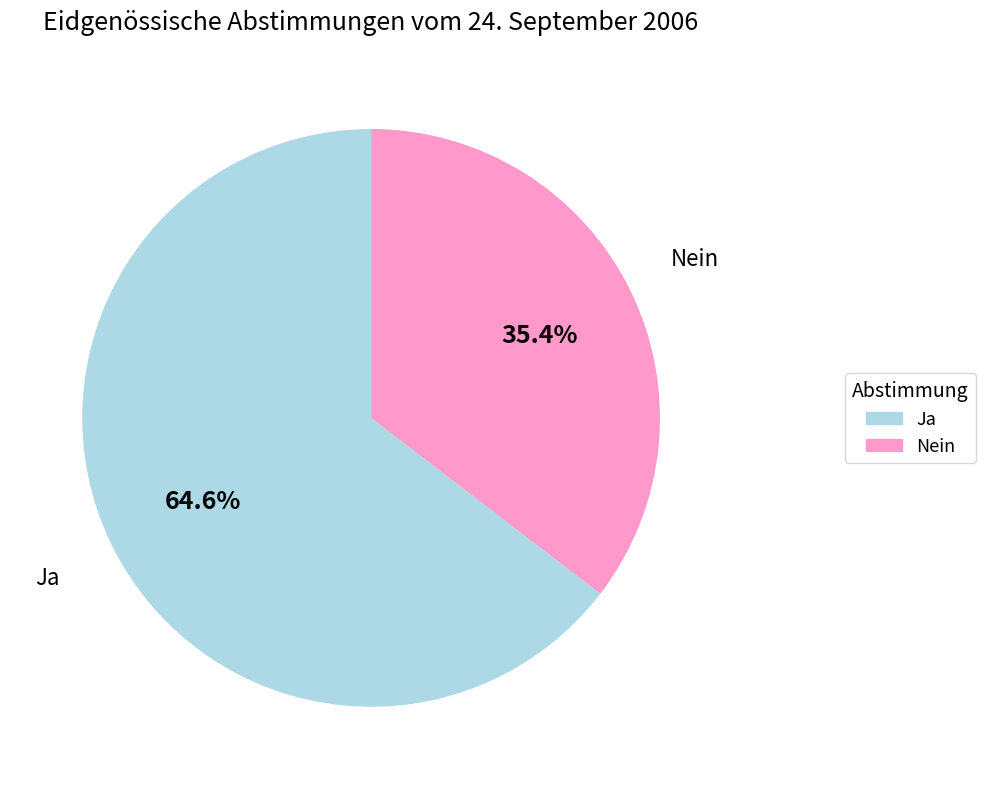

What is the ratio of the value at Ja to the value at Nein?

1.8